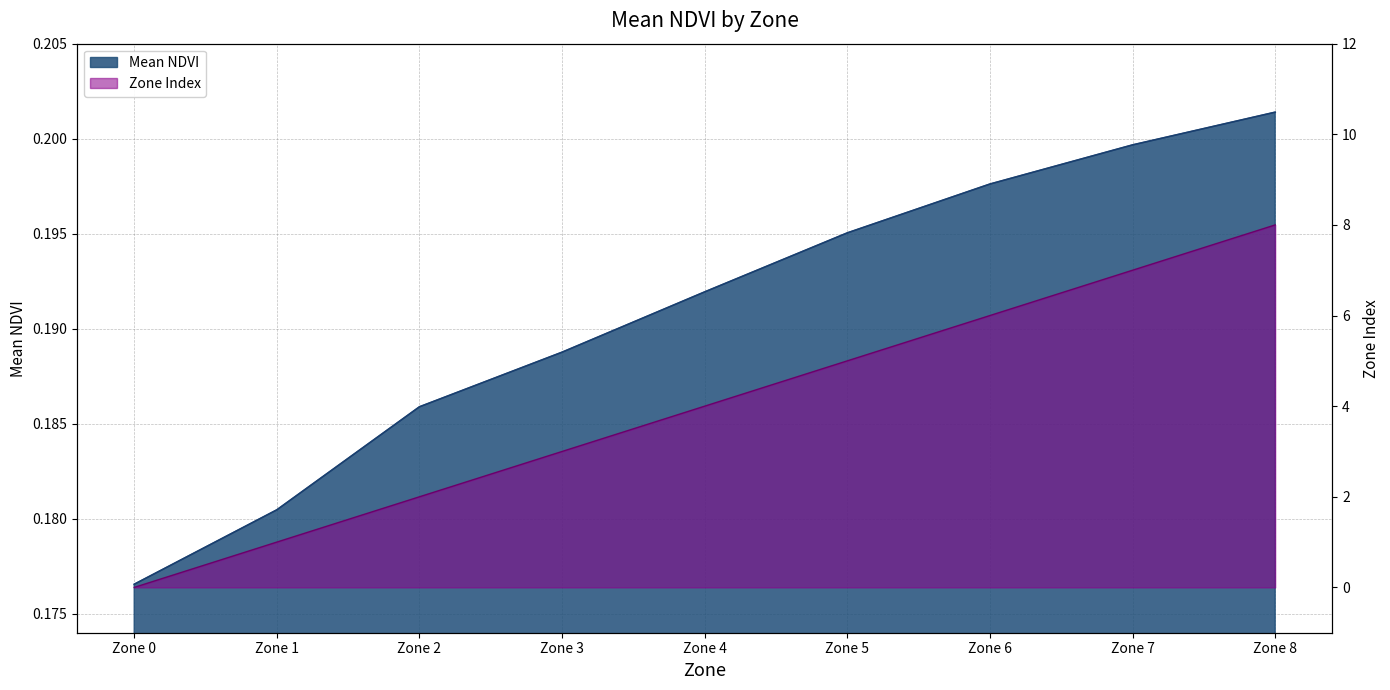

Reading left to right, list all the values displayed in this chart.

Mean NDVI: 0.2	0.2	0.2	0.2	0.2	0.2	0.2	0.2	0.2
Zone: 0.0	1.0	2.0	3.0	4.0	5.0	6.0	7.0	8.0